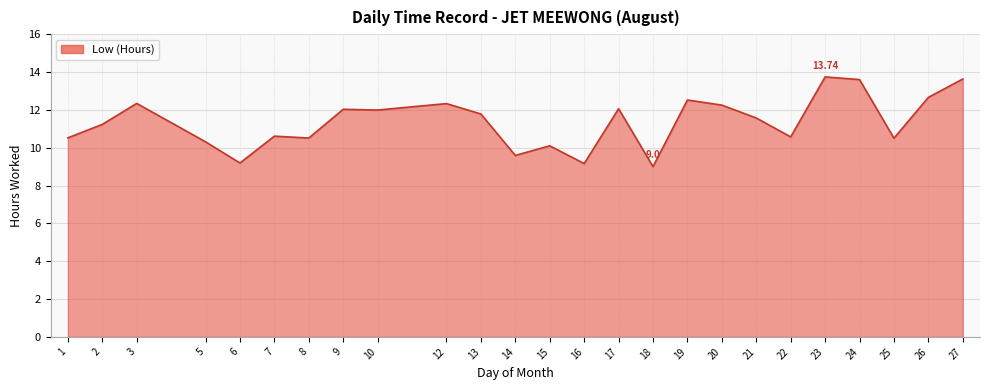

What is the approximate value at 19?

12.5